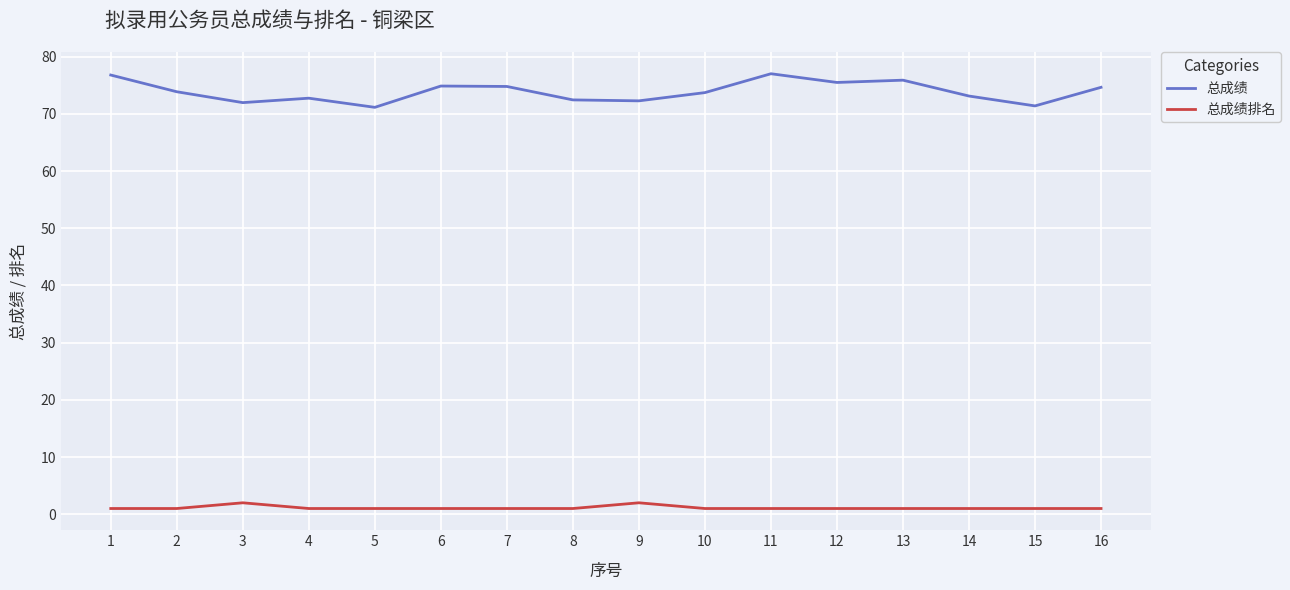

How many lines are shown in the chart?

2